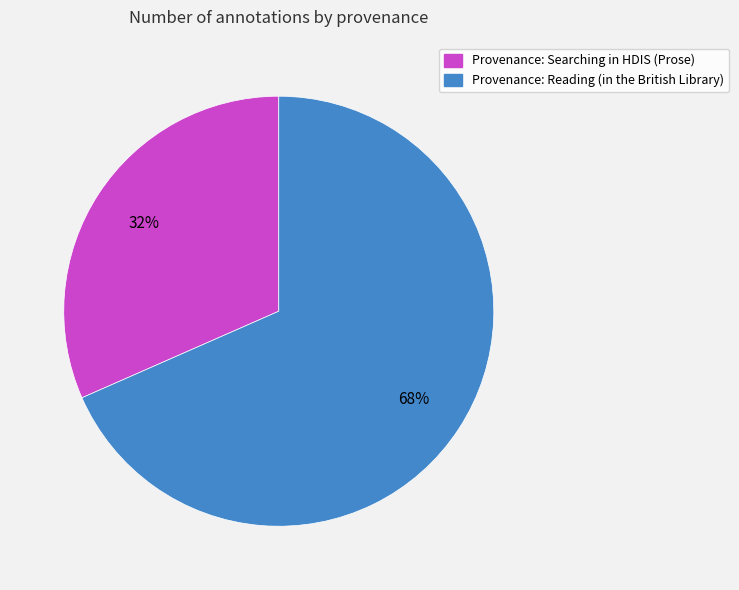

What is the majority slice?

Provenance: Reading (in the British Library)